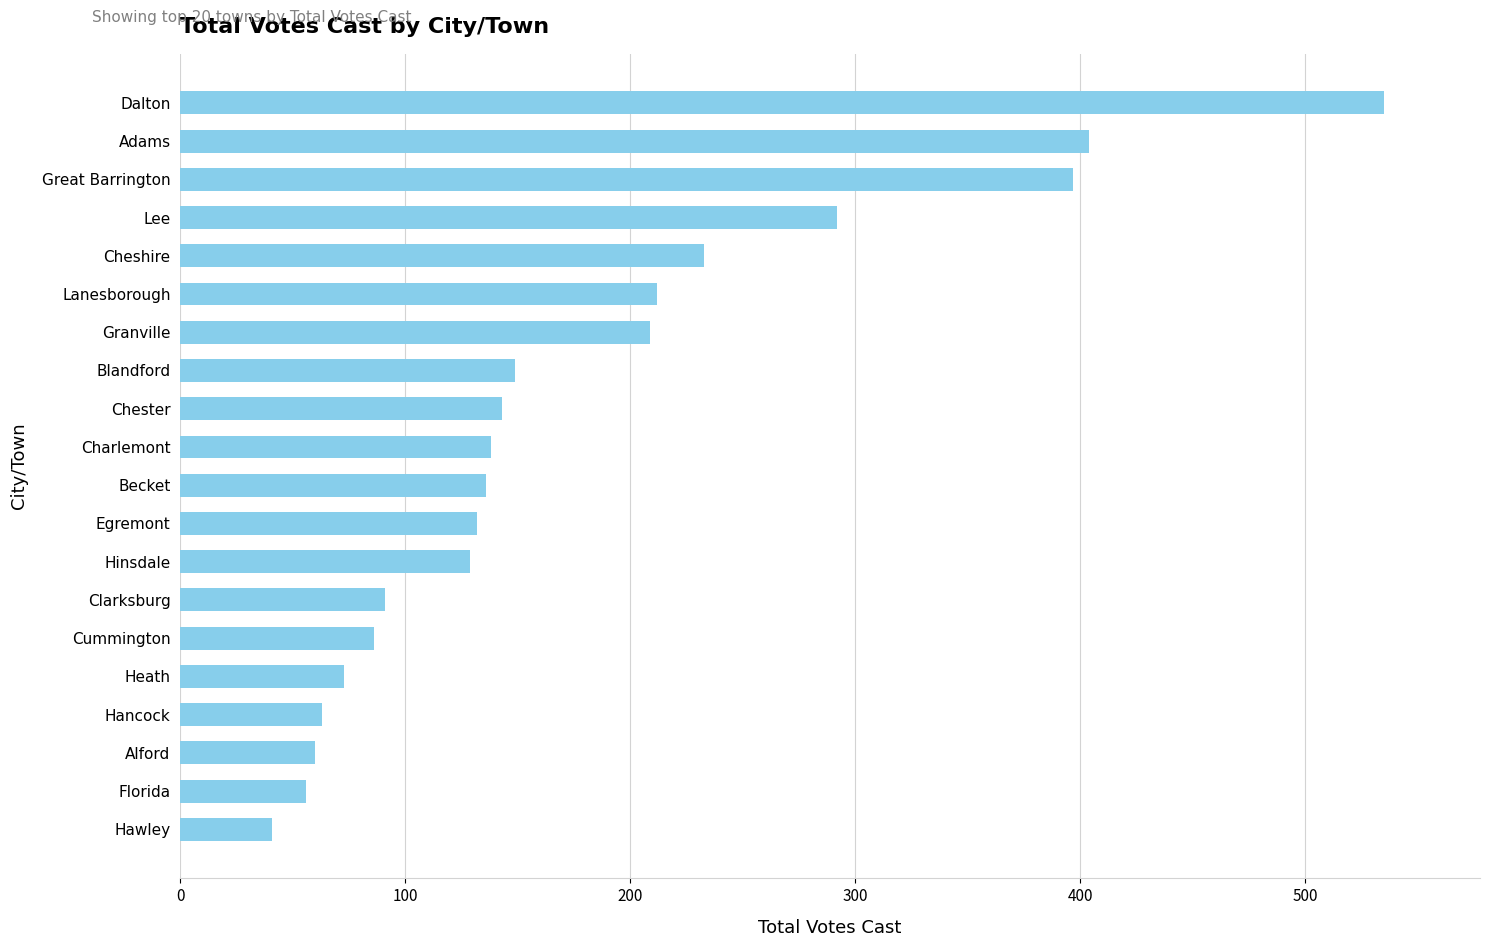

What is the average value?

179